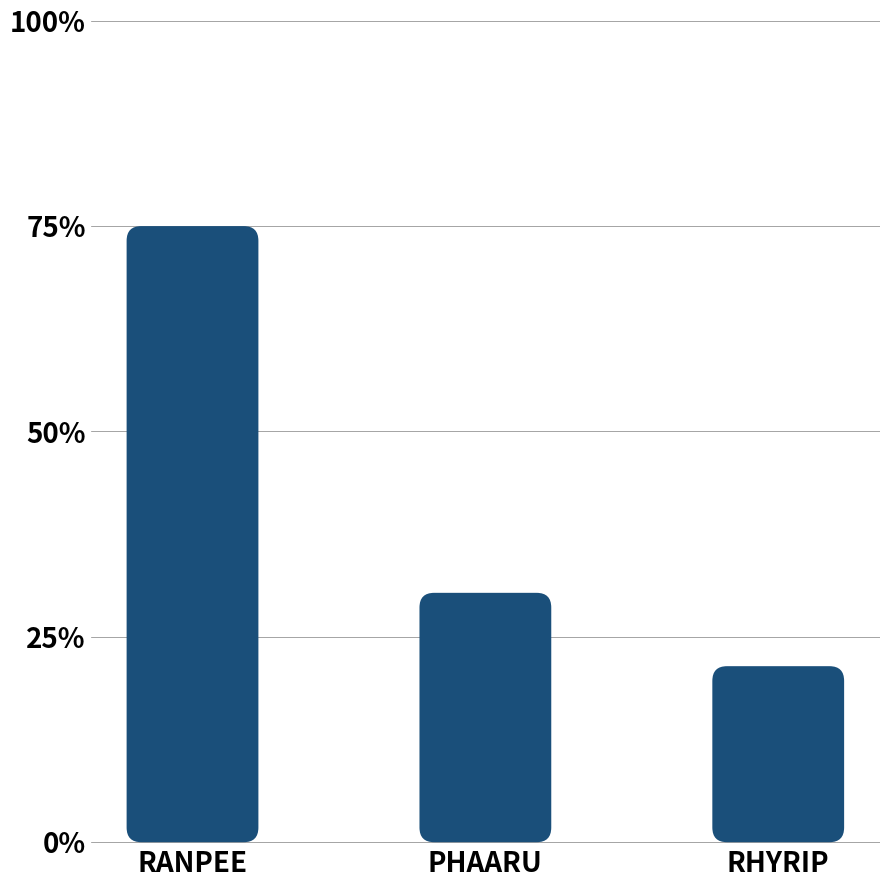

Rank the categories by value from highest to lowest.

RANPEE, PHAARU, RHYRIP